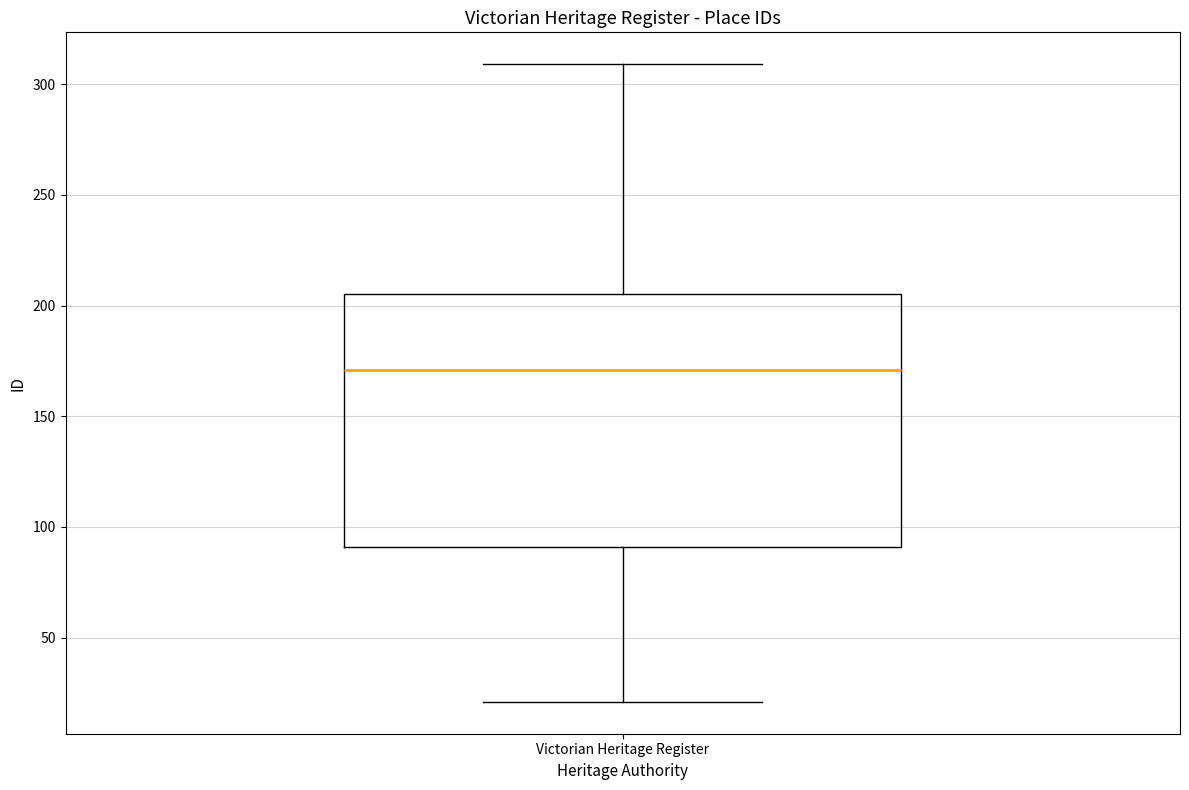

Read this box plot against the y-axis: the position of the median line, the range covered by the box, and the ends of both whiskers. The values are not printed on the chart, so give them approximately, as read against the axis.

median 170, box 90 to 205, whiskers 20 to 310